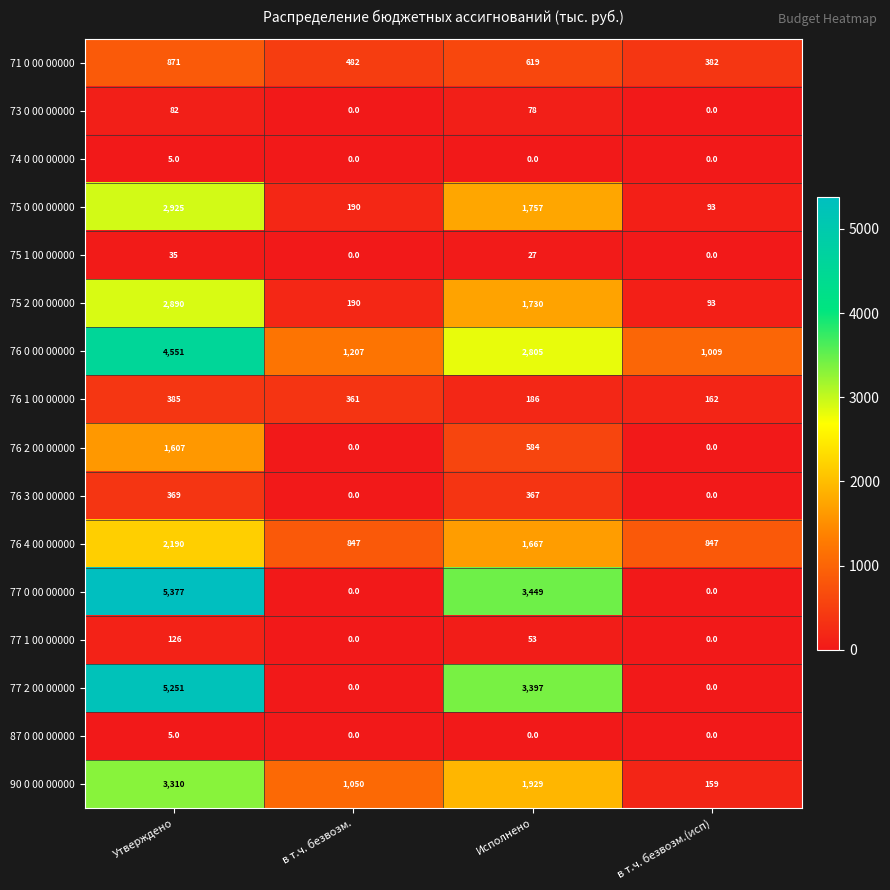

The 73 0 00 00000 series shows -25 at в т.ч. безвозм.. True or false?

False